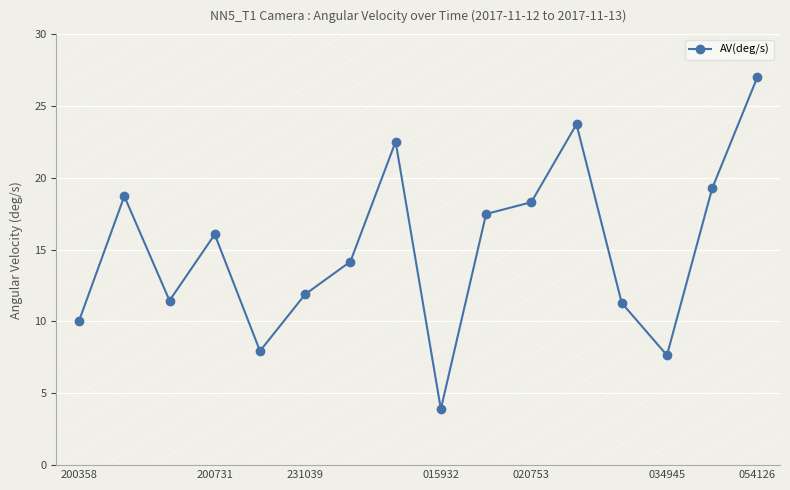

How many points are lower than both their immediate neighbors (excluding endpoints)?

4